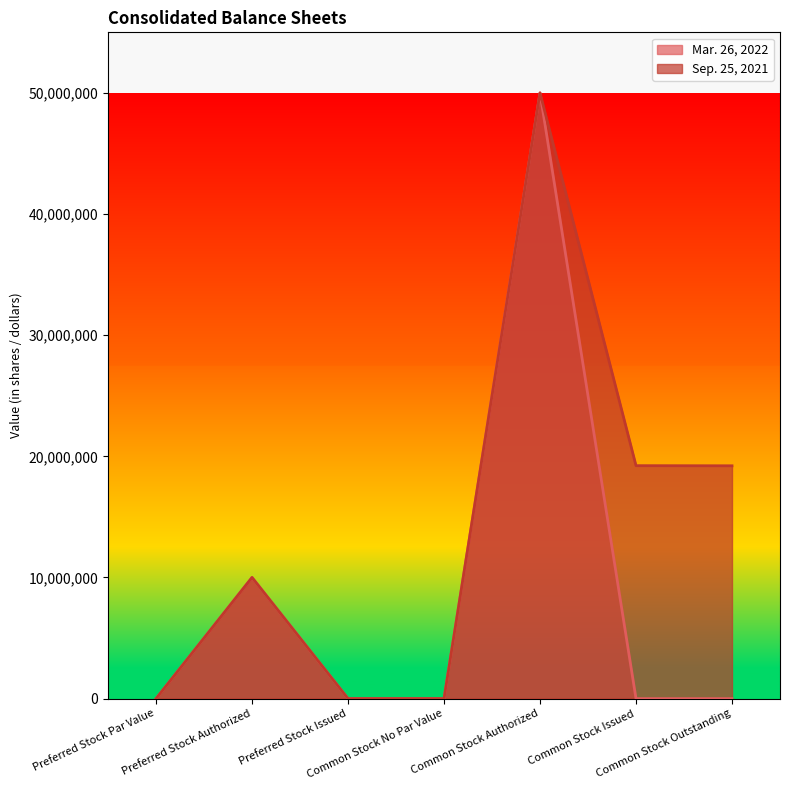

What is the value of the Sep. 25, 2021 point at the 6th from the left?

19229000